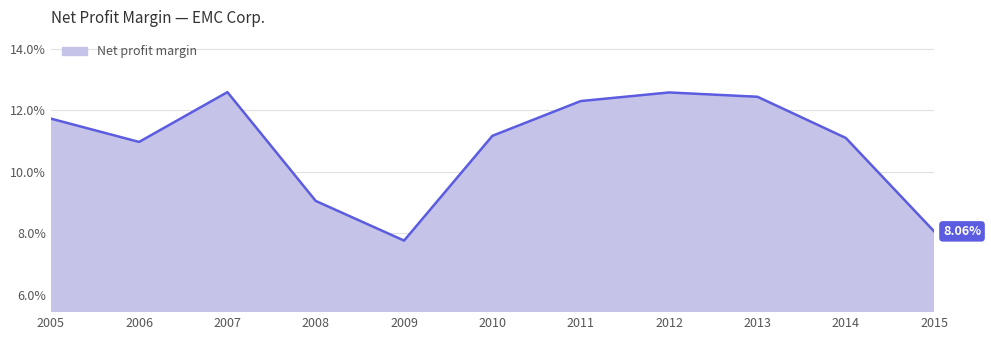

What is the average value?

0.1